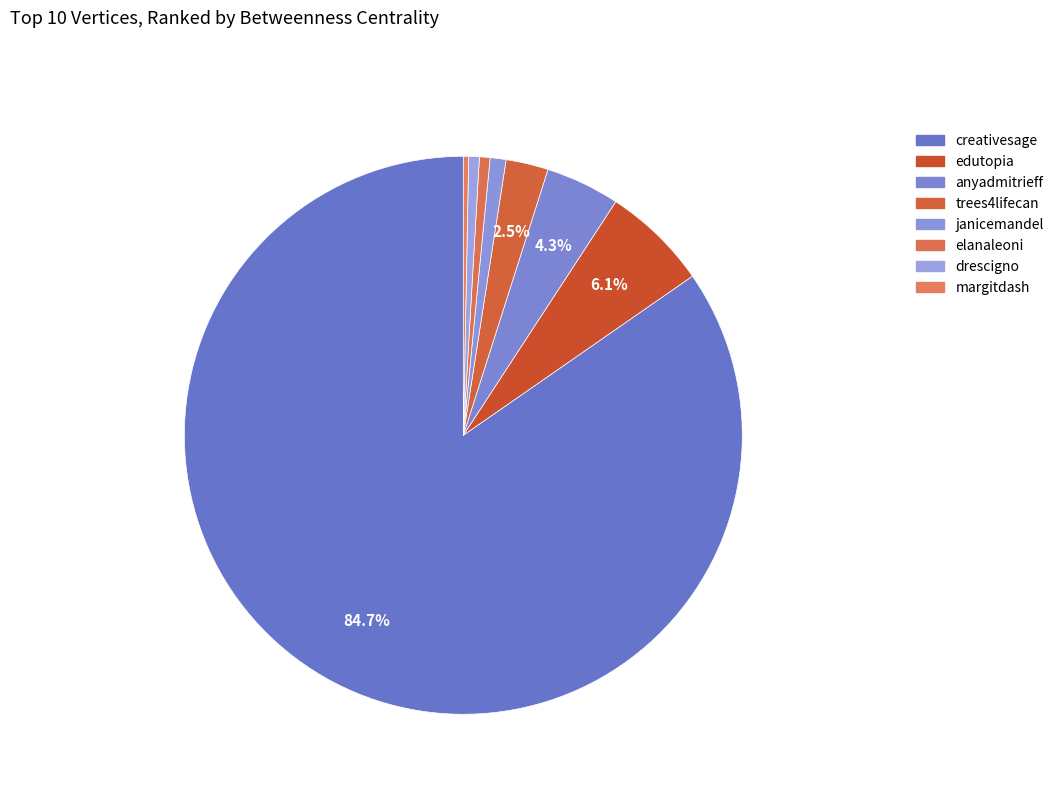

How many segments does this pie chart have?

8